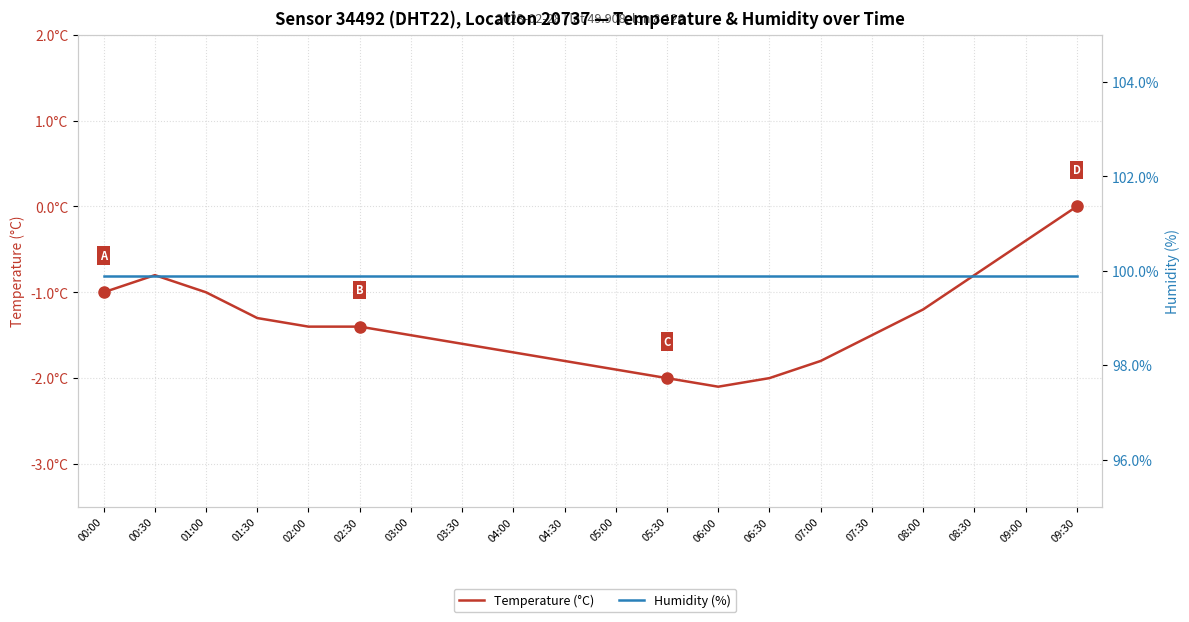

What is the minimum value shown in the chart?

-2.1